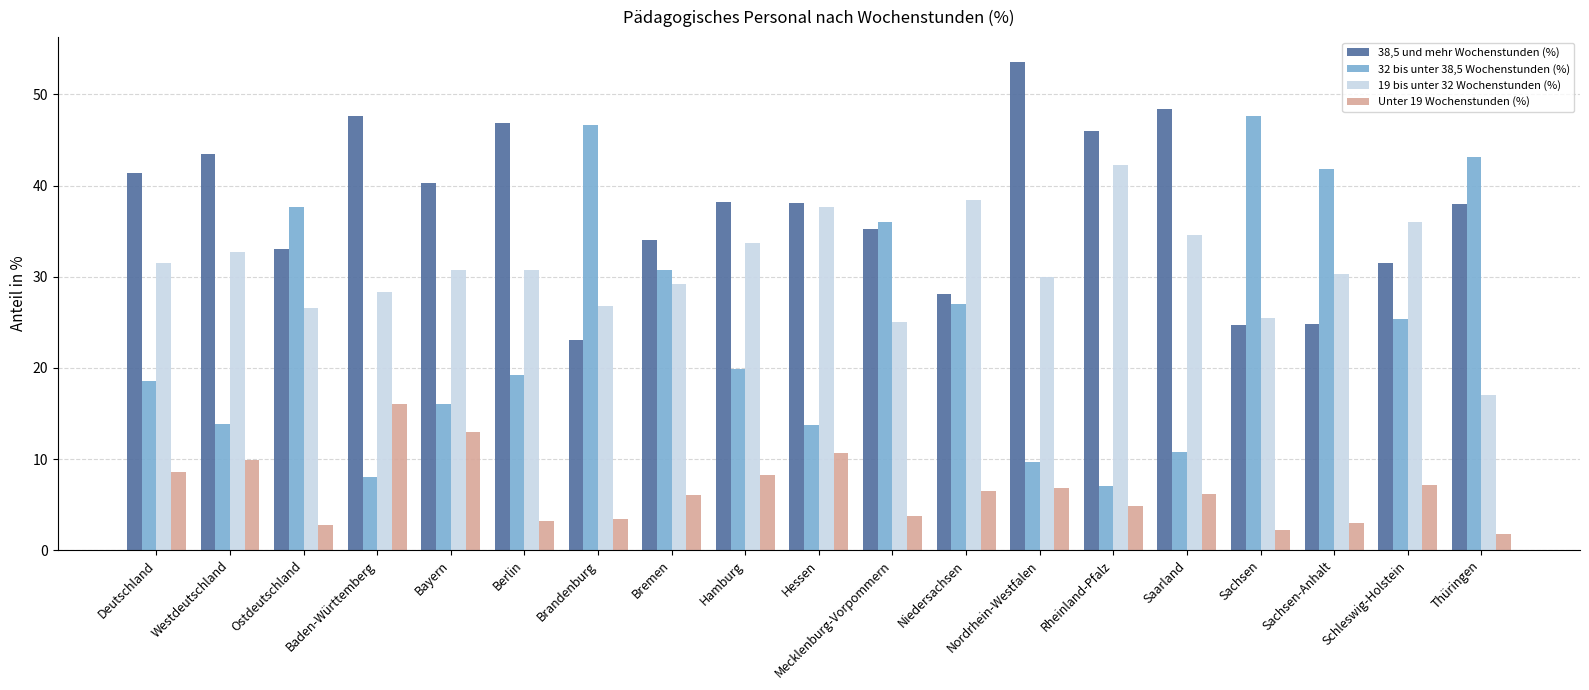

What is the difference between the highest and lowest values at Schleswig-Holstein?

28.9